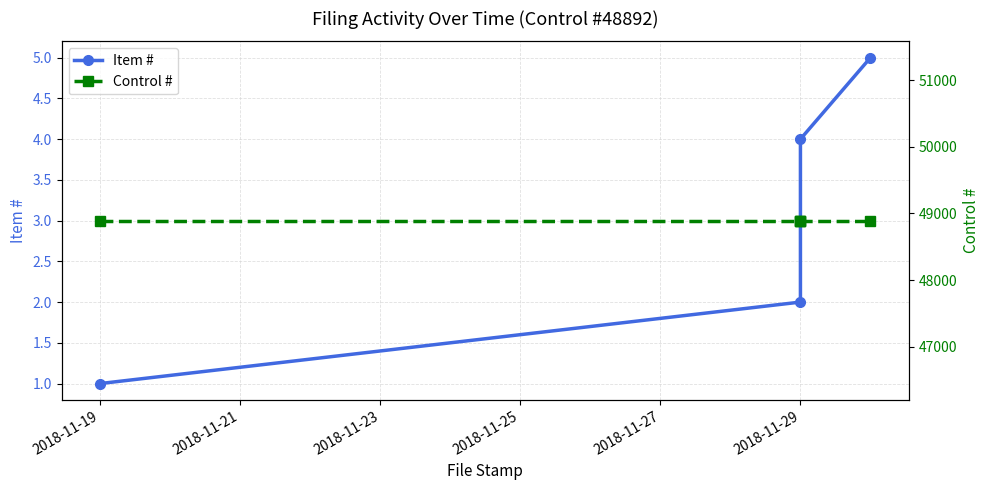

True or false: Item # and Control # cross at least once.

False